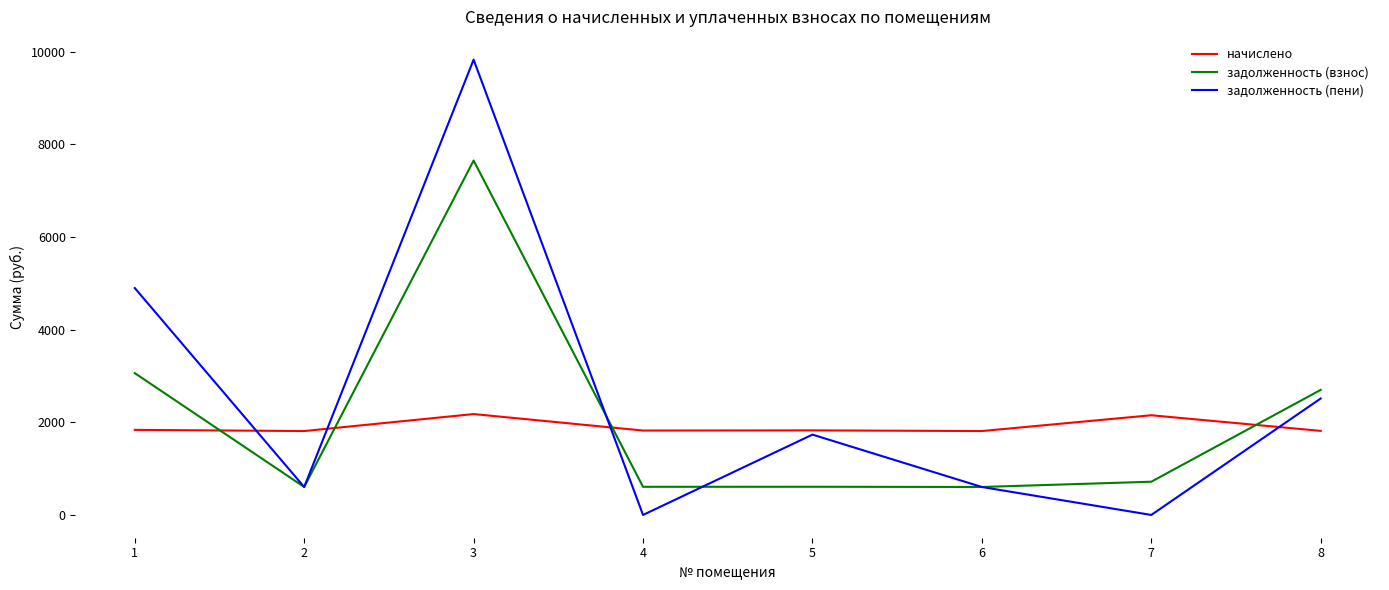

The начислено series shows 2151.9 at 7. True or false?

True